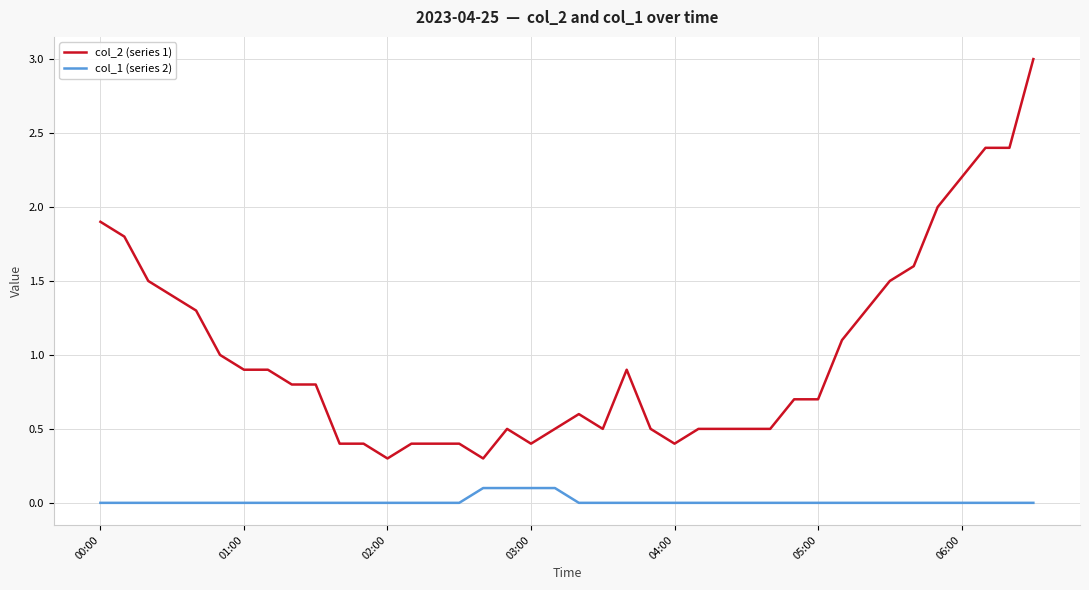

List the series in order of their peak value, highest first.

col_2 (series 1), col_1 (series 2)